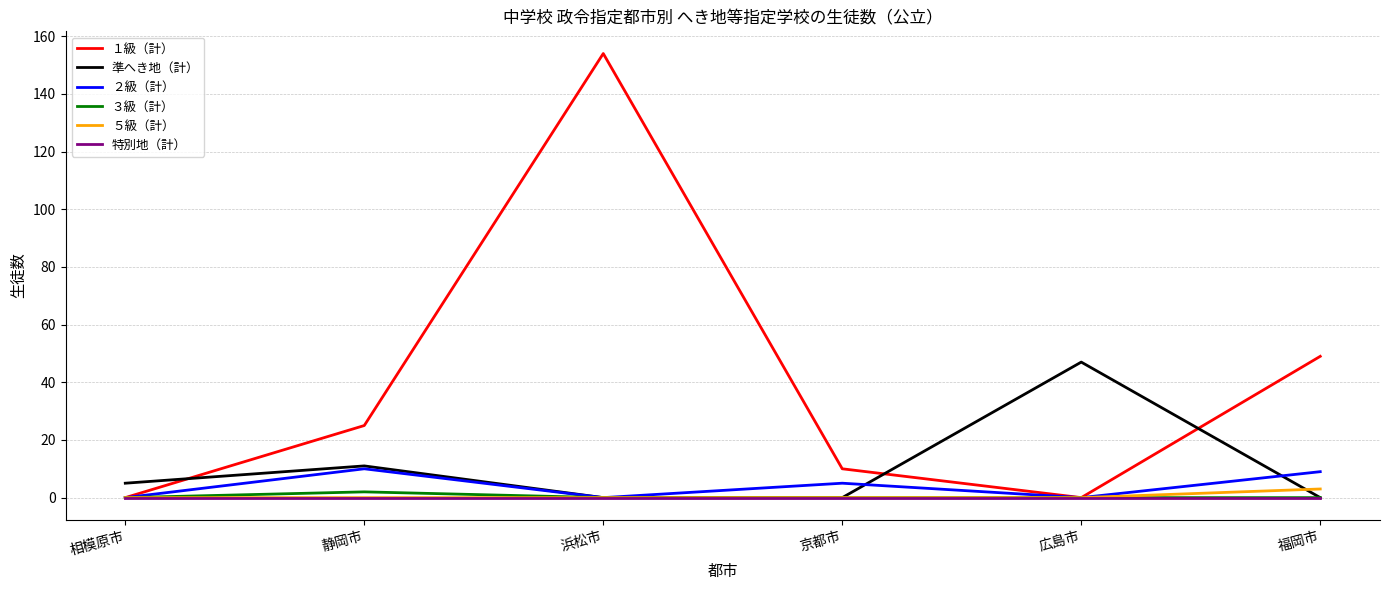

The ５級（計） series shows 0 at 広島市. True or false?

True